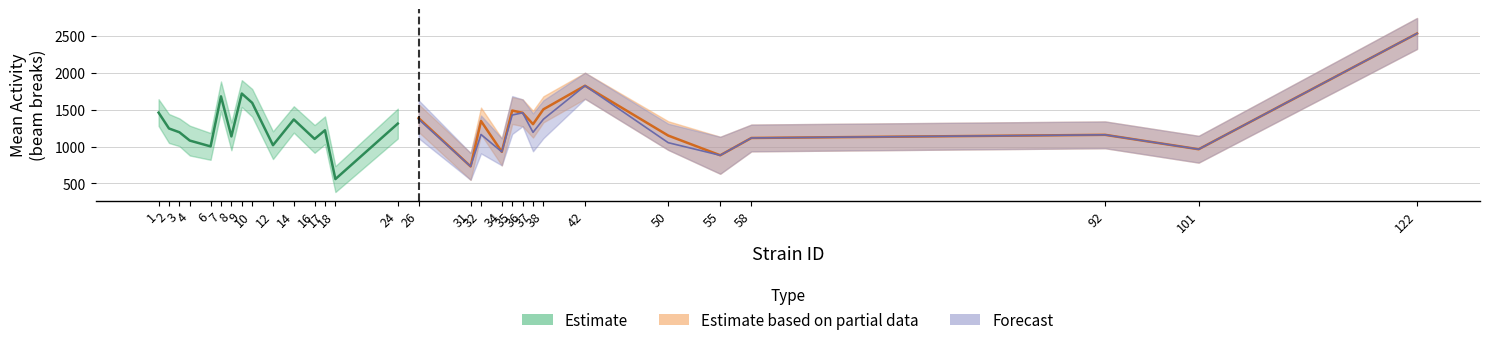

Is the value of mean_f at 1 greater than the value of mean_both at 10?

No